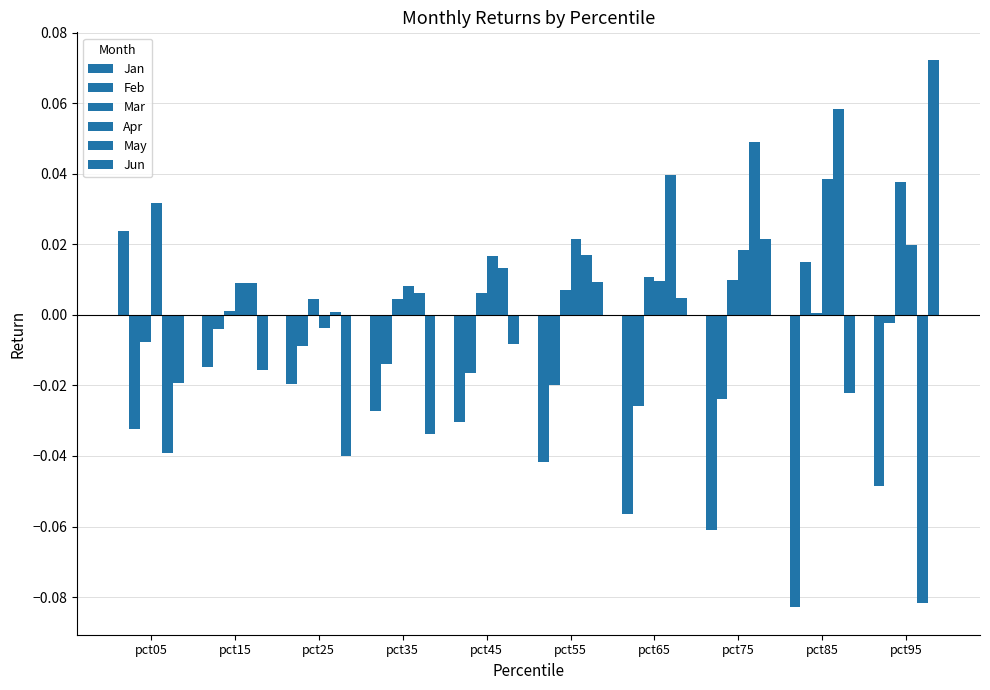

How many series are shown in this chart?

6